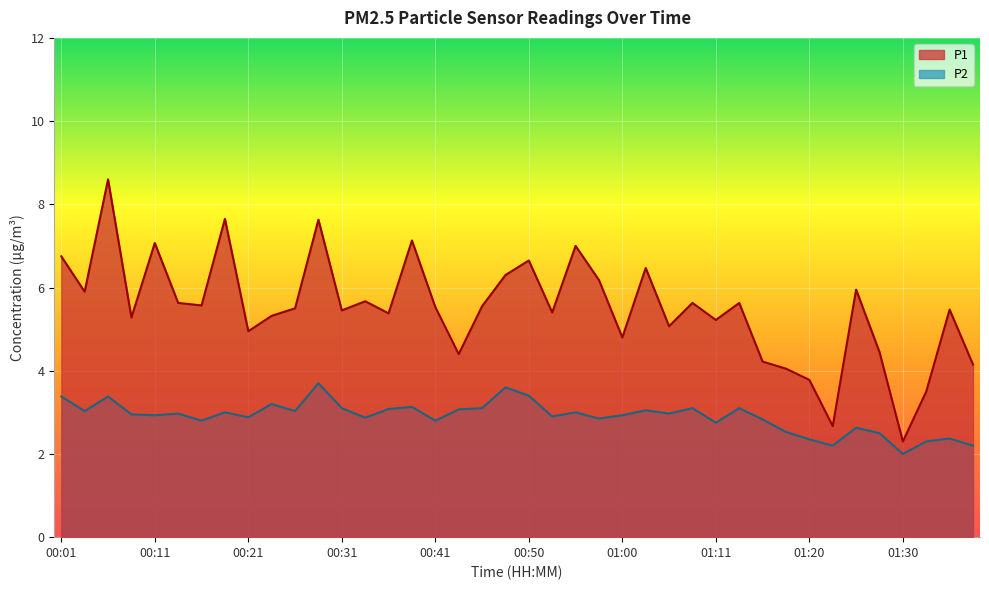

Rank the series at 00:58 from highest to lowest value.

P1, P2